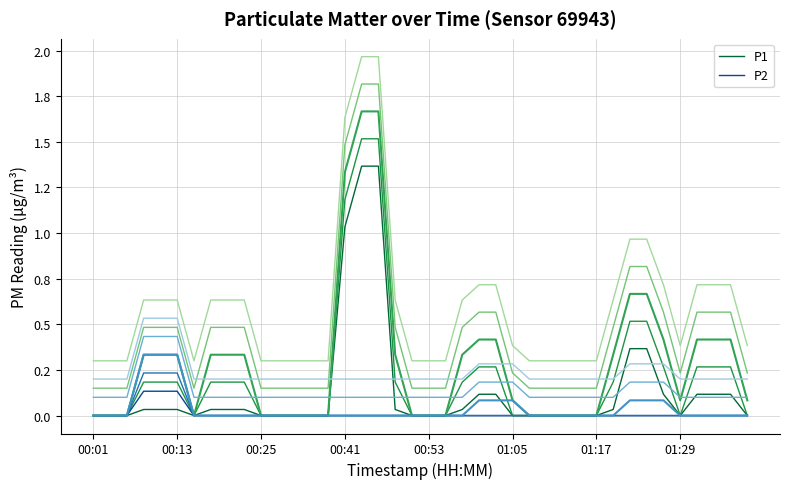

Which series has the largest total across all categories?

P1